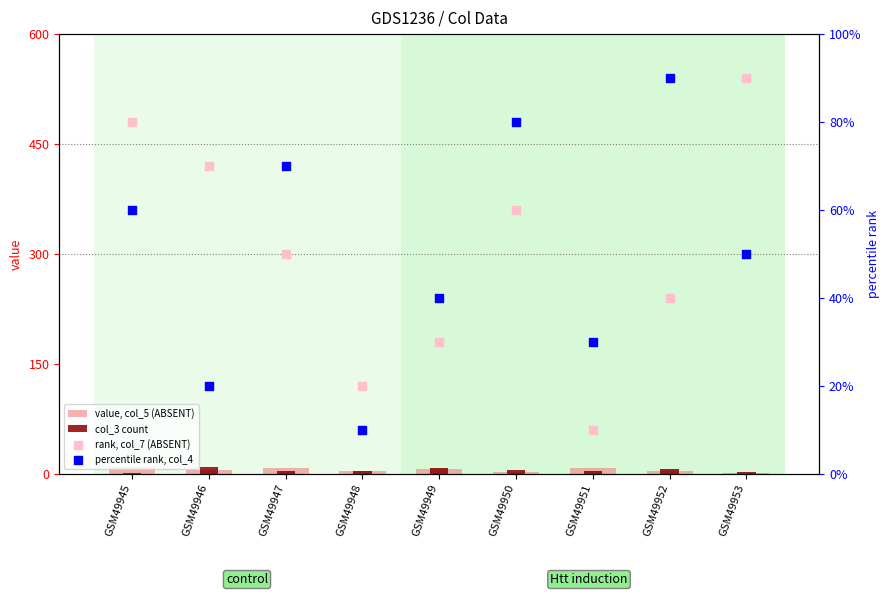

What is the total value across all series at GSM49945?

24